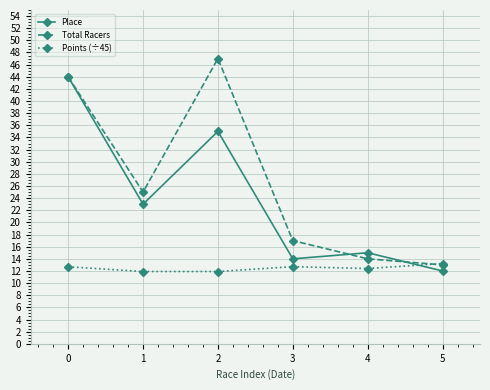

True or false: Points (÷45) and Place cross at least once.

True